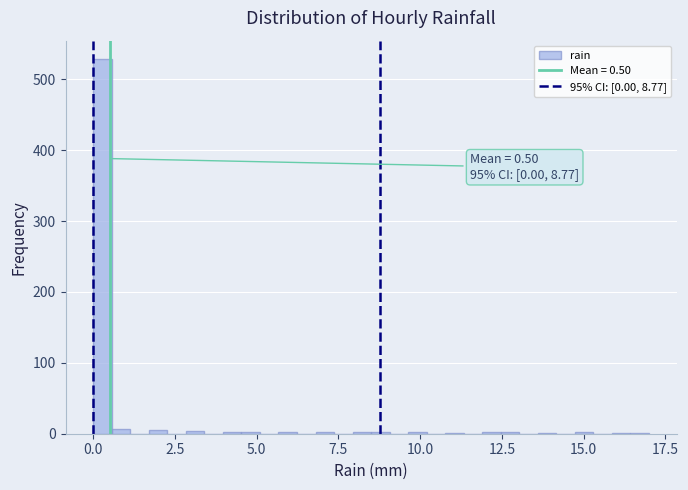

Around what value on the x-axis is the tallest bar? Give the approximate position of its centre, as read against the axis.

0.5